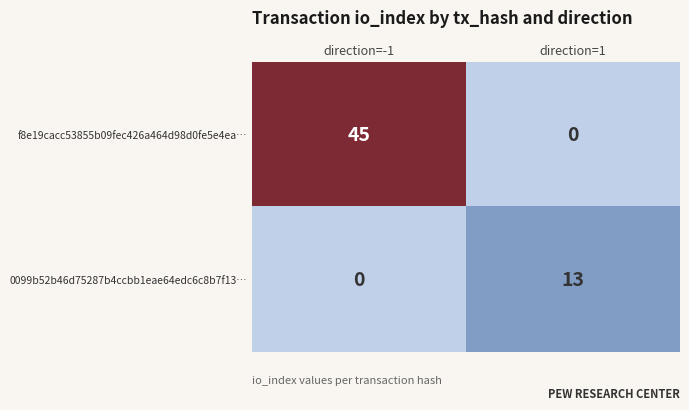

What is the maximum value shown in the chart?

45